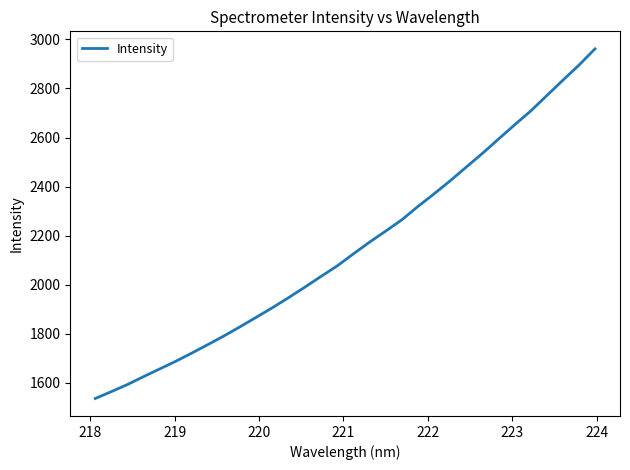

What is the difference between the maximum and minimum values?

1425.7